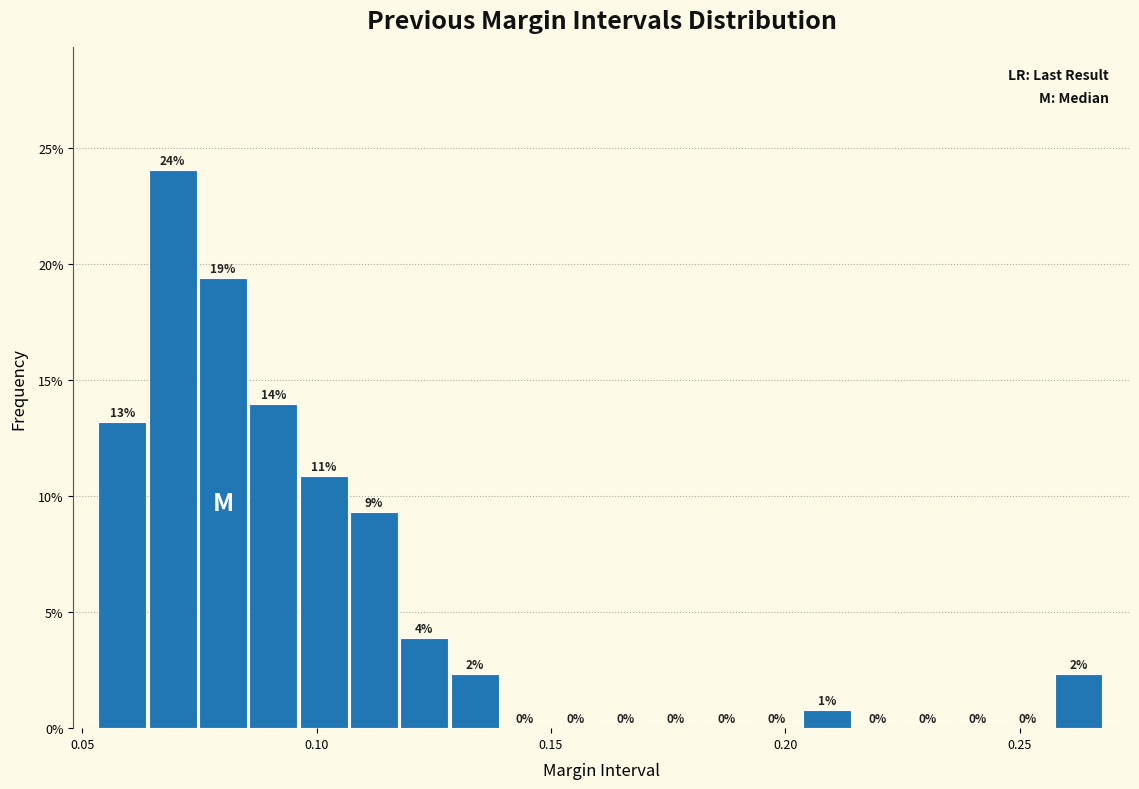

Around what value on the x-axis is the tallest bar? Give the approximate position of its centre, as read against the axis.

0.070